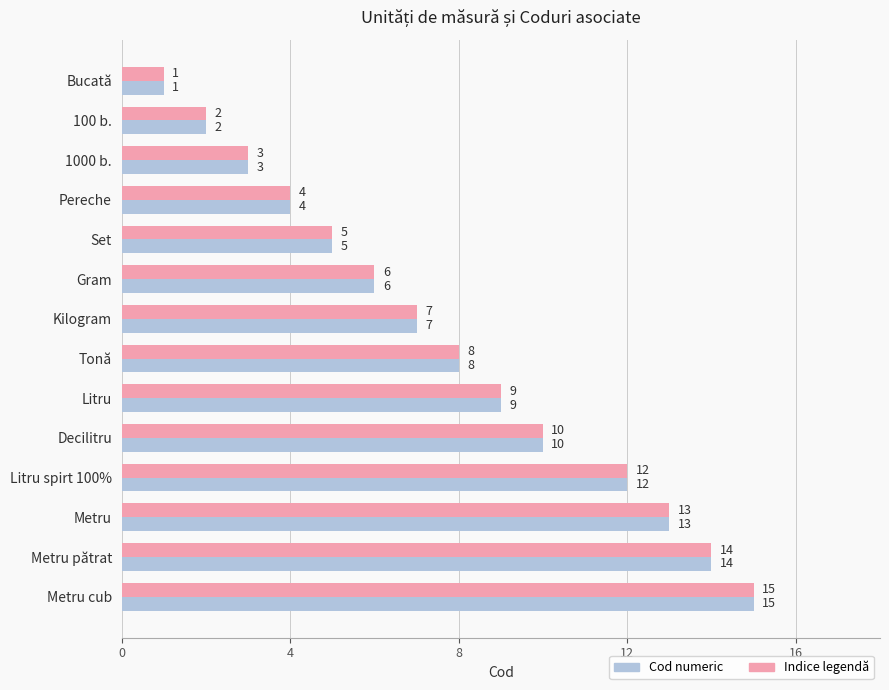

Is it true that Indice legendă equals 3 at 1000 b.?

True